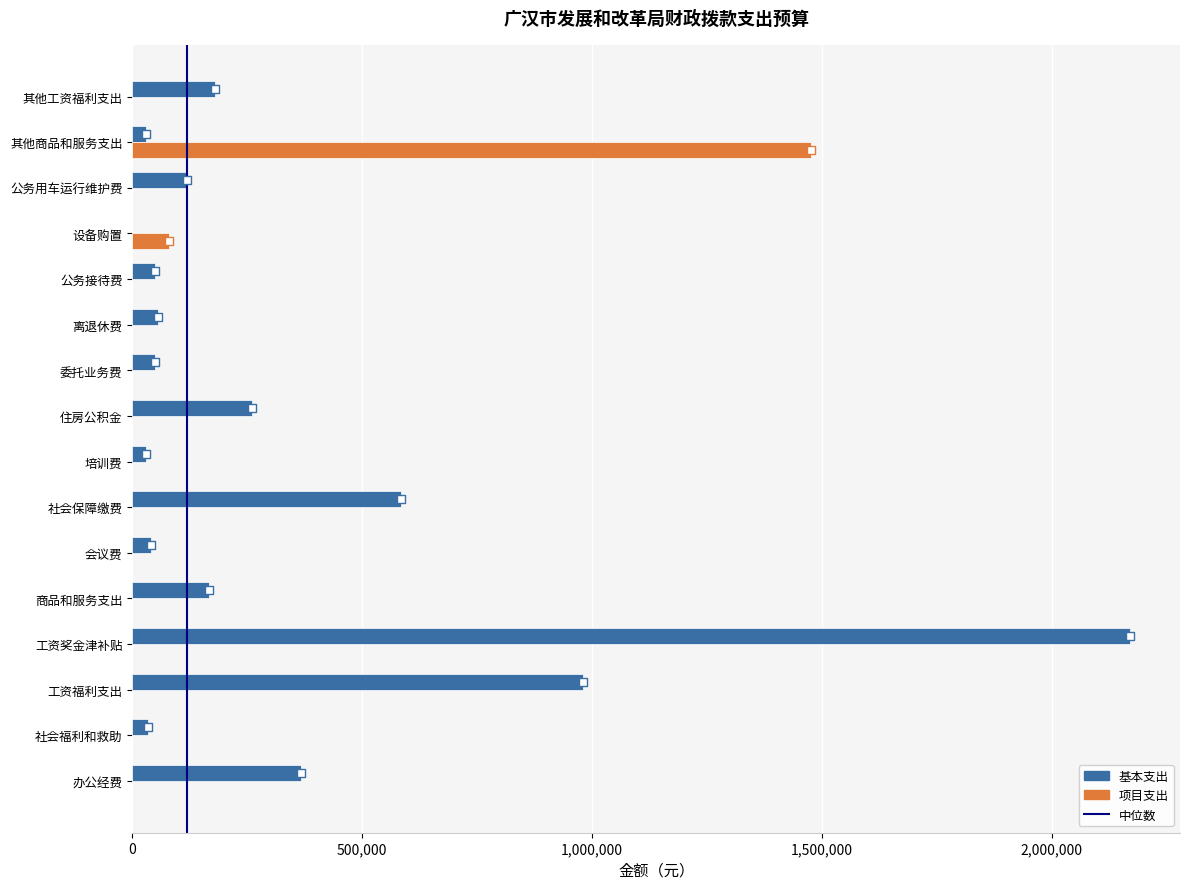

At how many categories does at least one series exceed 141534?

8